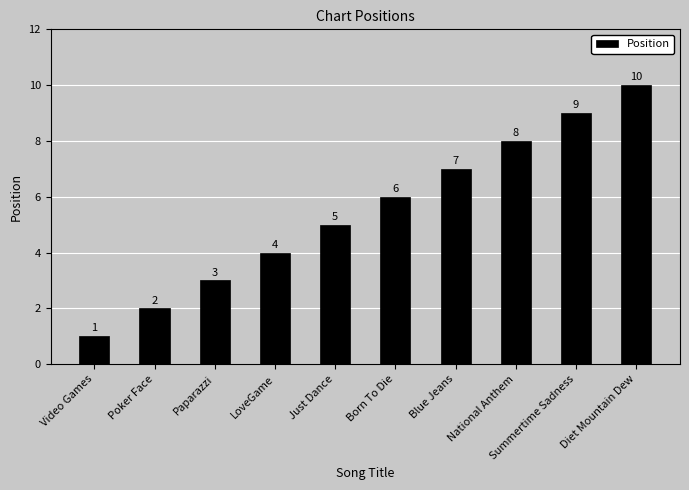

List the labels in order of value, largest first.

Diet Mountain Dew, Summertime Sadness, National Anthem, Blue Jeans, Born To Die, Just Dance, LoveGame, Paparazzi, Poker Face, Video Games